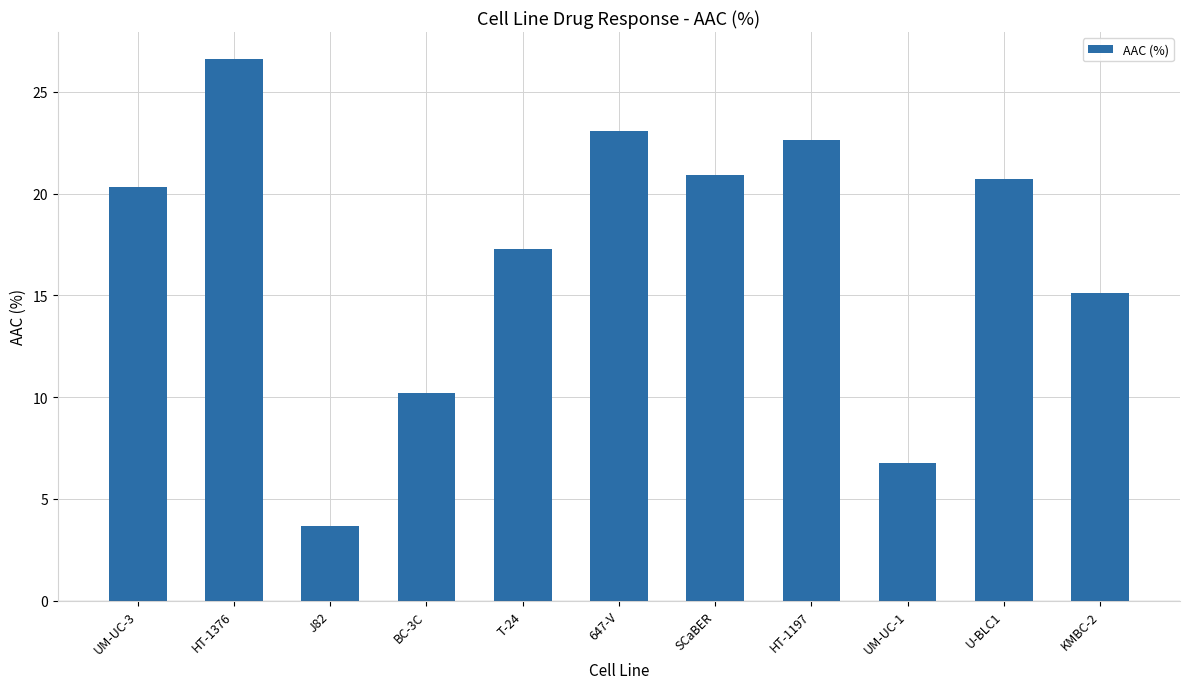

At which label is the value closest to 15?

KMBC-2